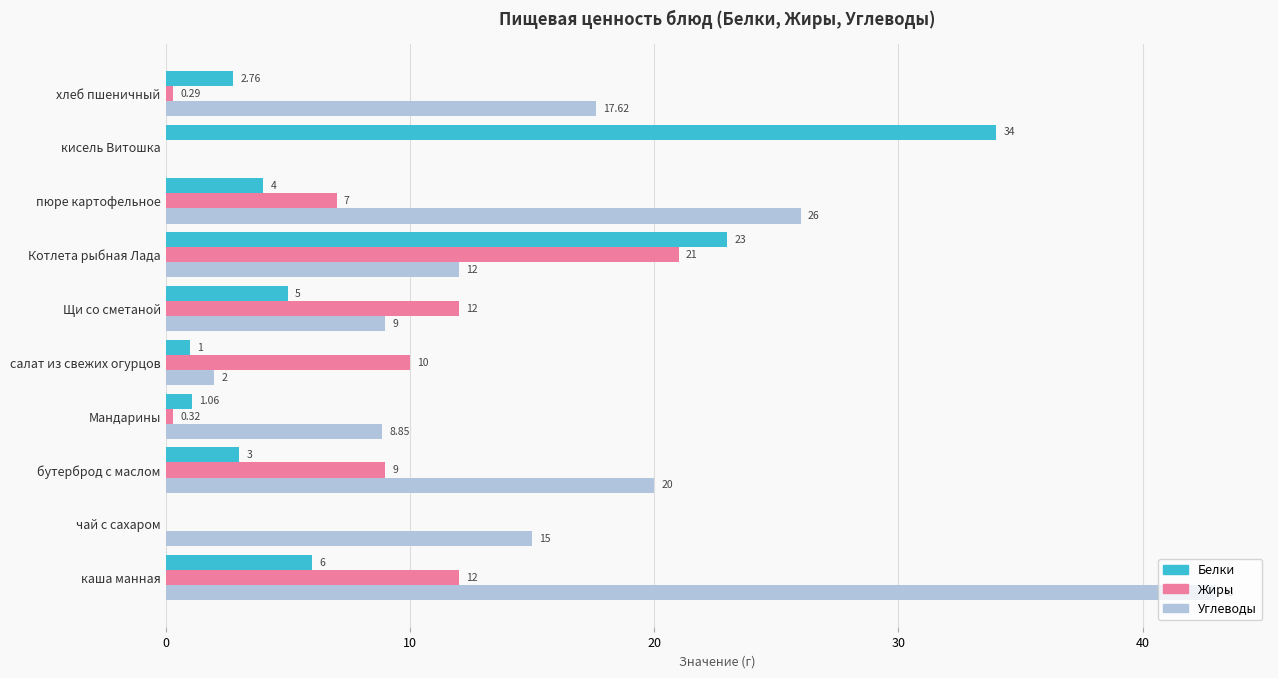

Where is Углеводы nearest to the value 21?

бутерброд с маслом